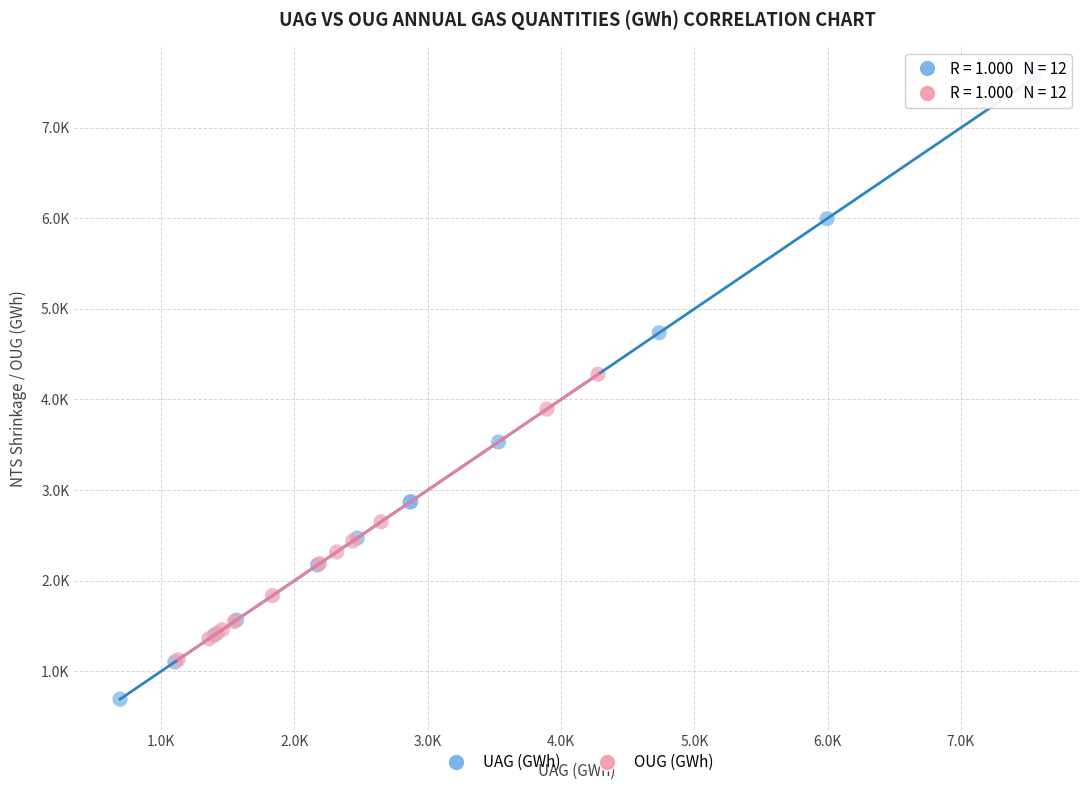

What are all the series names shown in the legend?

UAG (GWh), OUG (GWh)